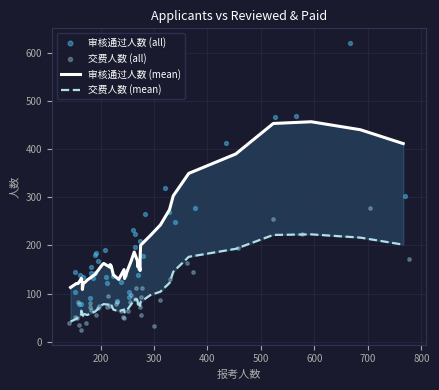

Which series has the largest total across all categories?

审核通过人数 (all)